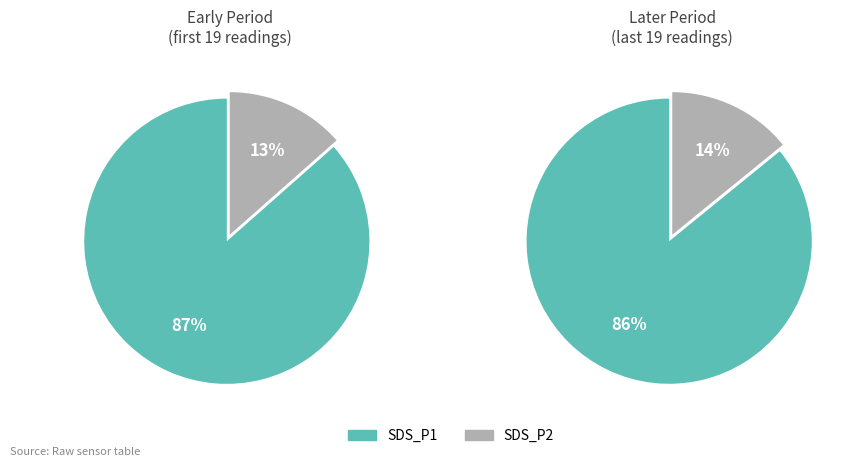

Combined, what portion of the pie is SDS_P2_mean and SDS_P1_mean?

100.0%